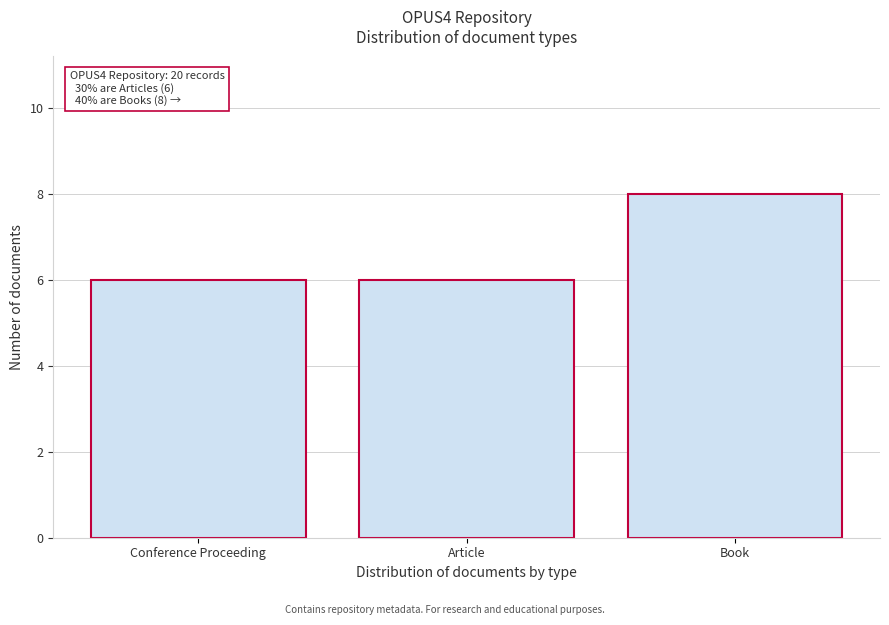

Reading left to right, transcribe all the data shown in this chart.

Conference Proceeding=6	Article=6	Book=8